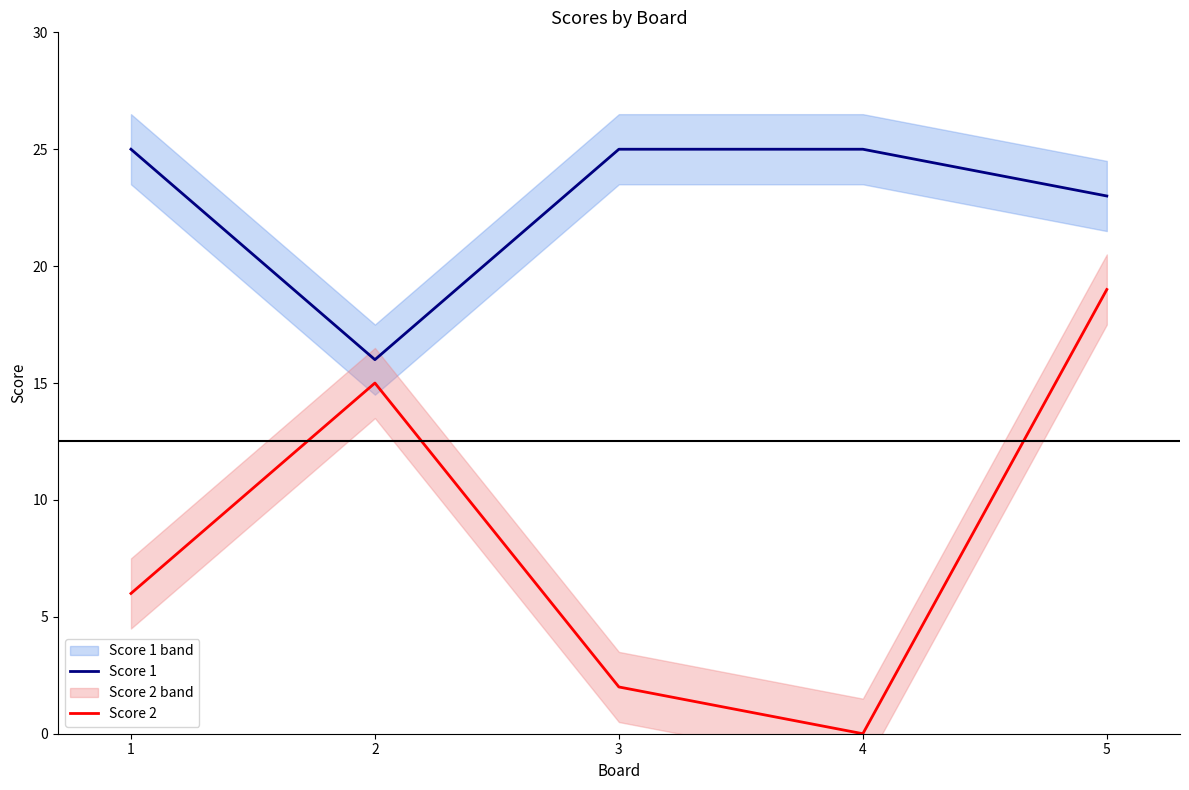

What is the average value of the Score 1 series?

23